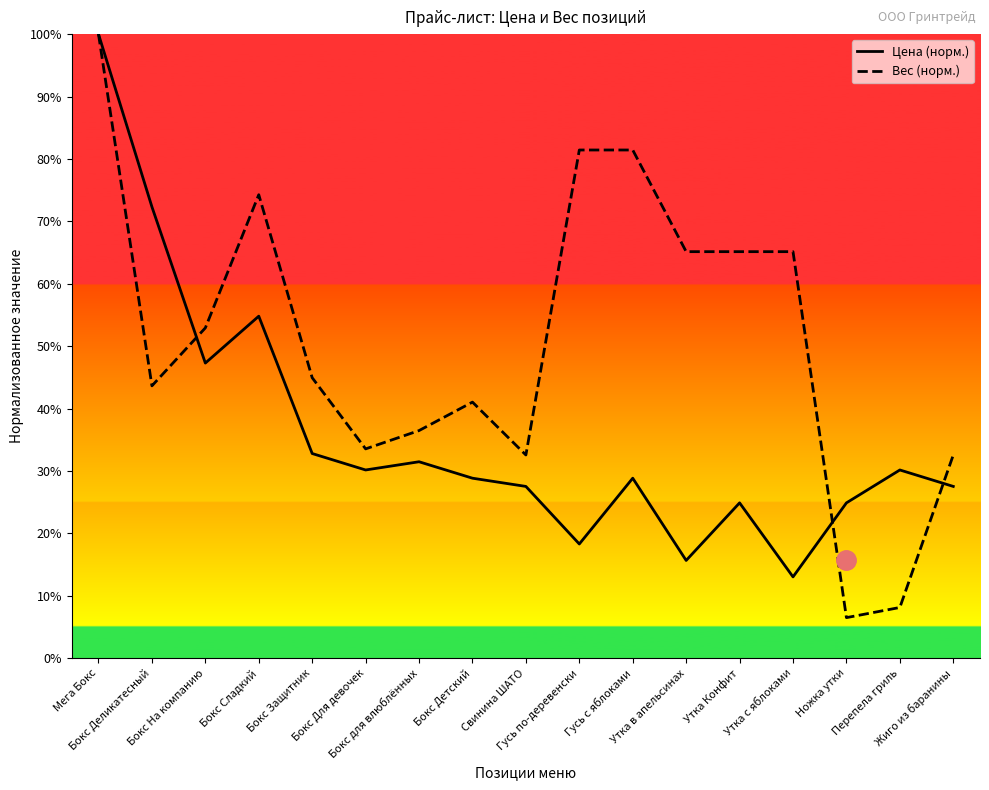

What value does the Цена (норм.) series have at Бокс Сладкий?

54.8